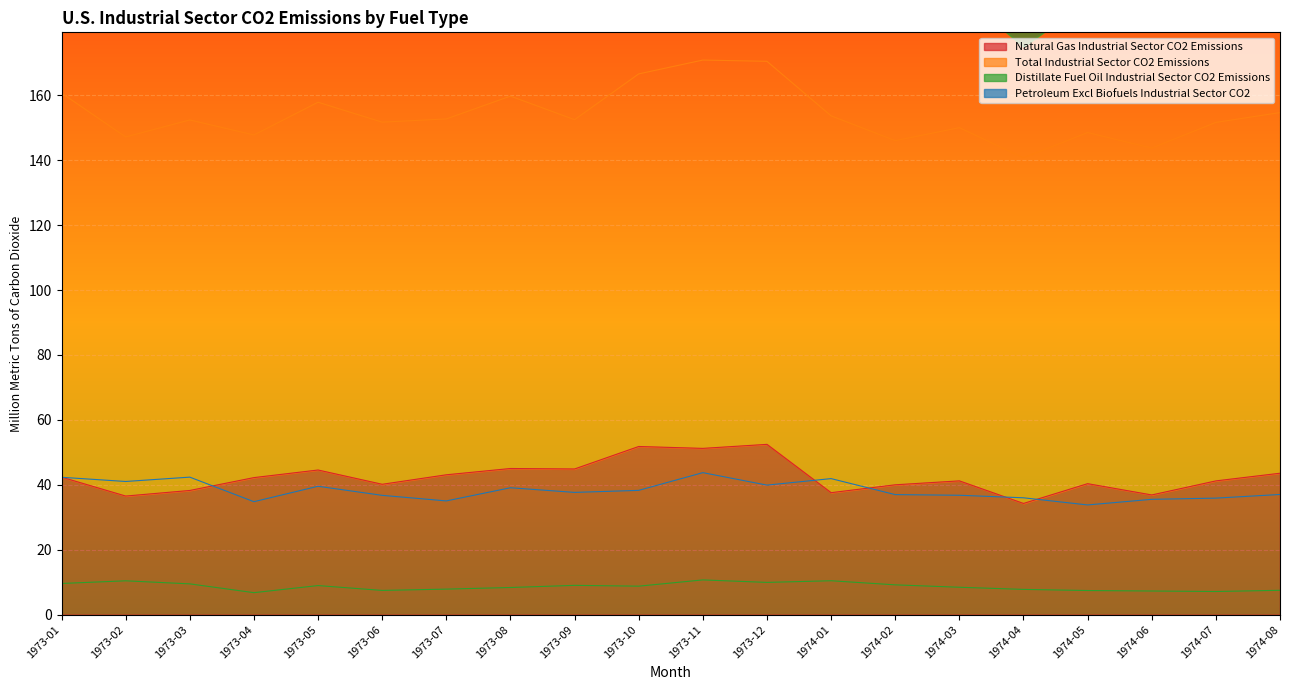

What is the value of the Distillate Fuel Oil Industrial Sector CO2 Emissions point at the 1st from the left?

9.6